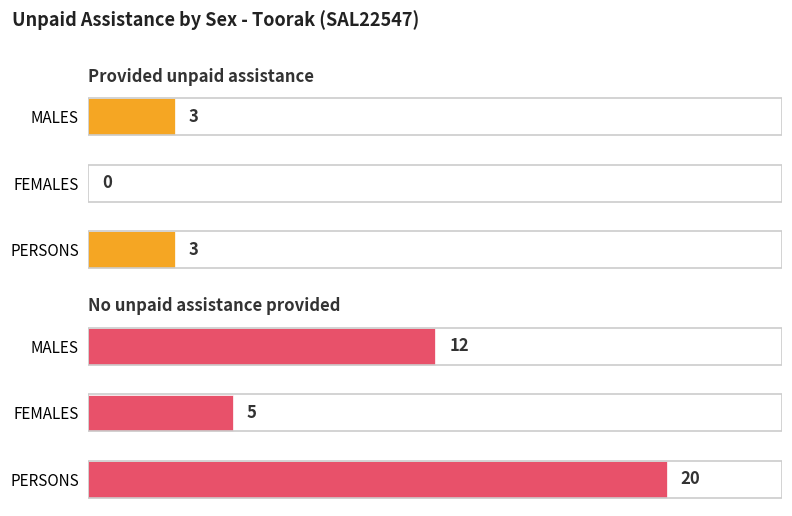

Reading left to right, transcribe all the data shown in this chart.

Provided unpaid assistance: 0=3	1=0	2=3
No unpaid assistance provided: 0=12	1=5	2=20